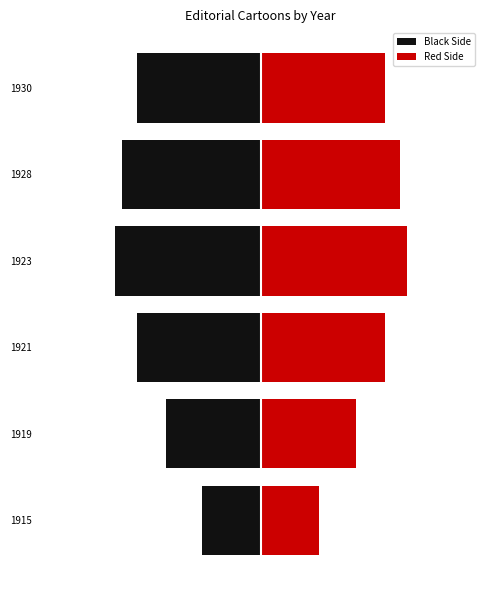

Which series has the largest total across all categories?

Red Side